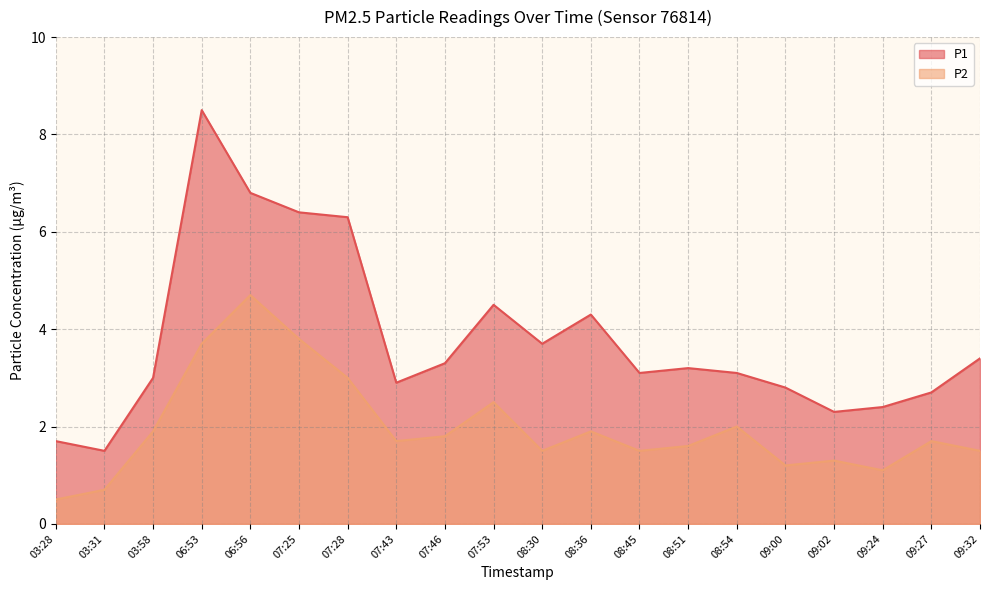

Which label corresponds to the largest value in the chart?

06:53